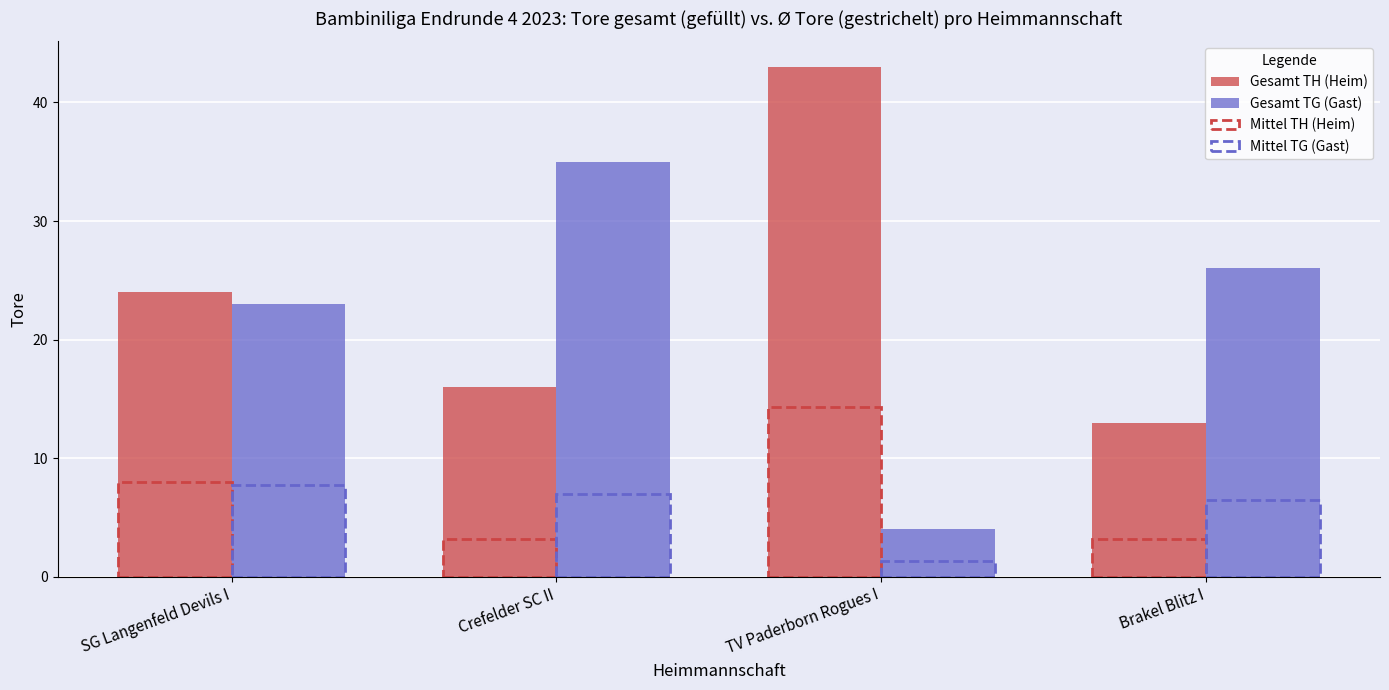

What is the label of the 2nd bar from the left?

Crefelder SC II